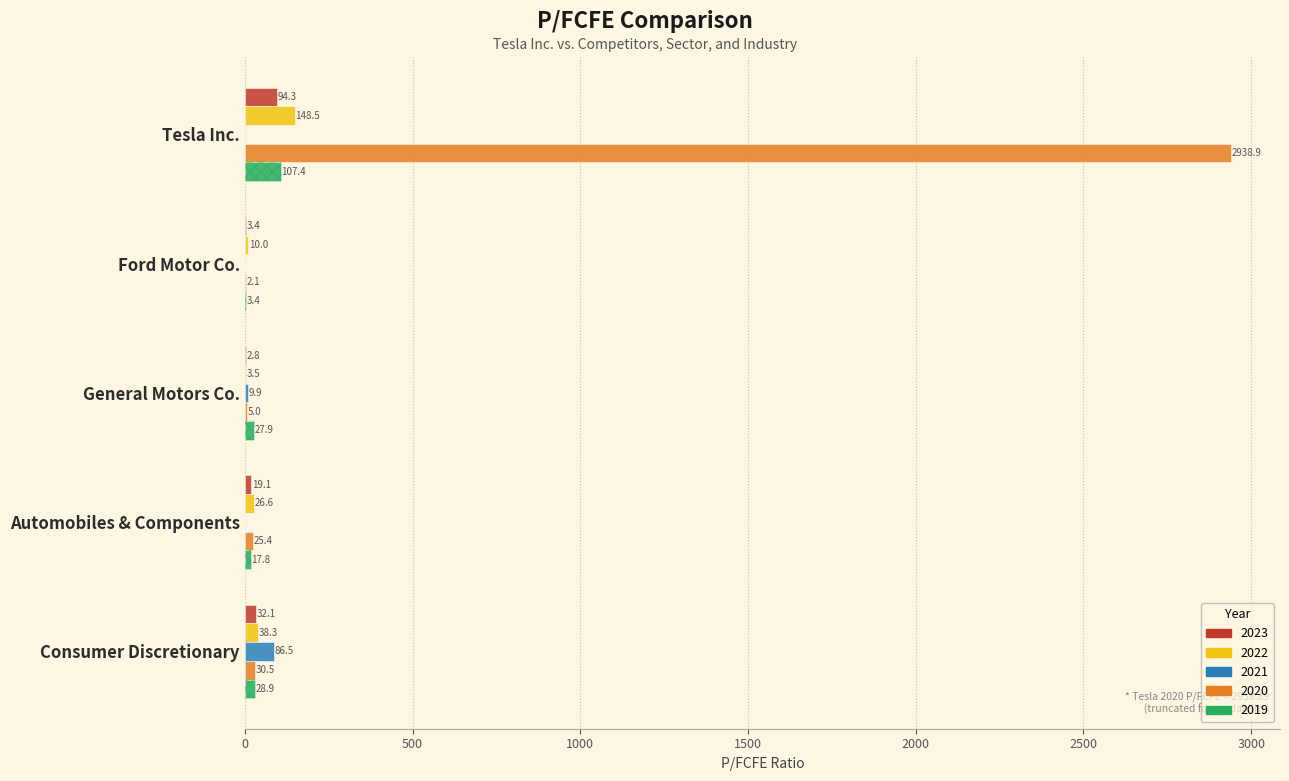

Is it true that 2019 equals 28.9 at Consumer Discretionary?

True